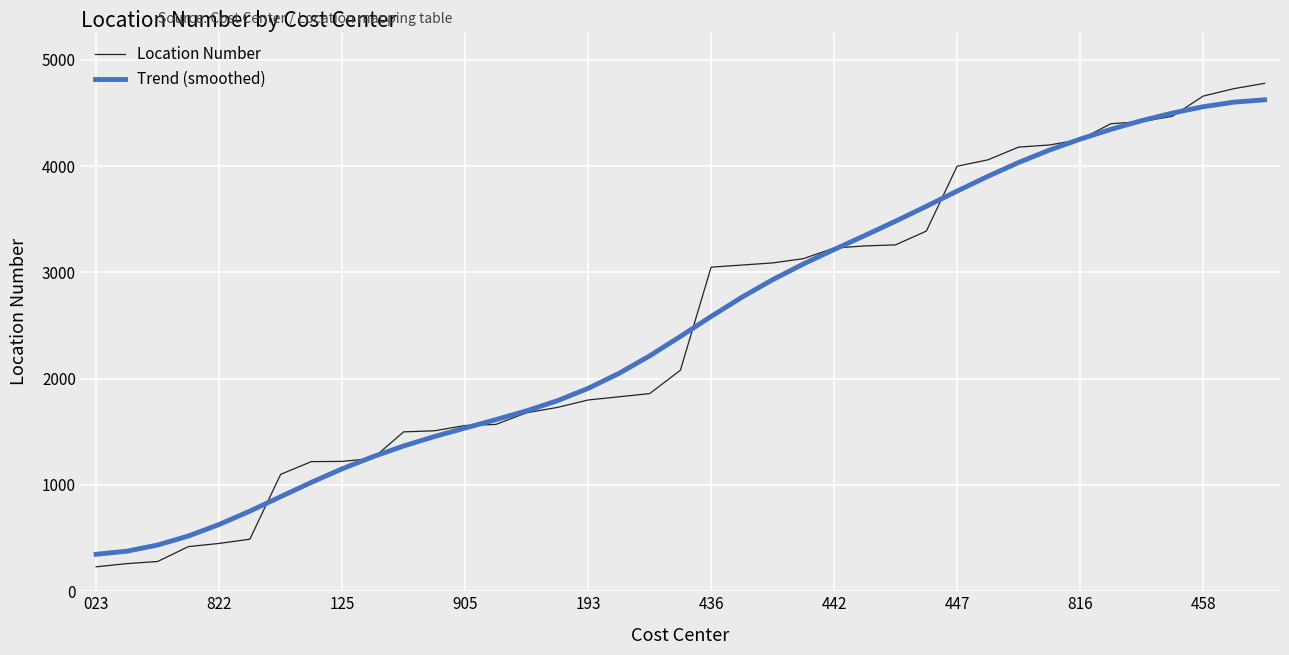

Which series has the largest range (max minus min)?

Location Number